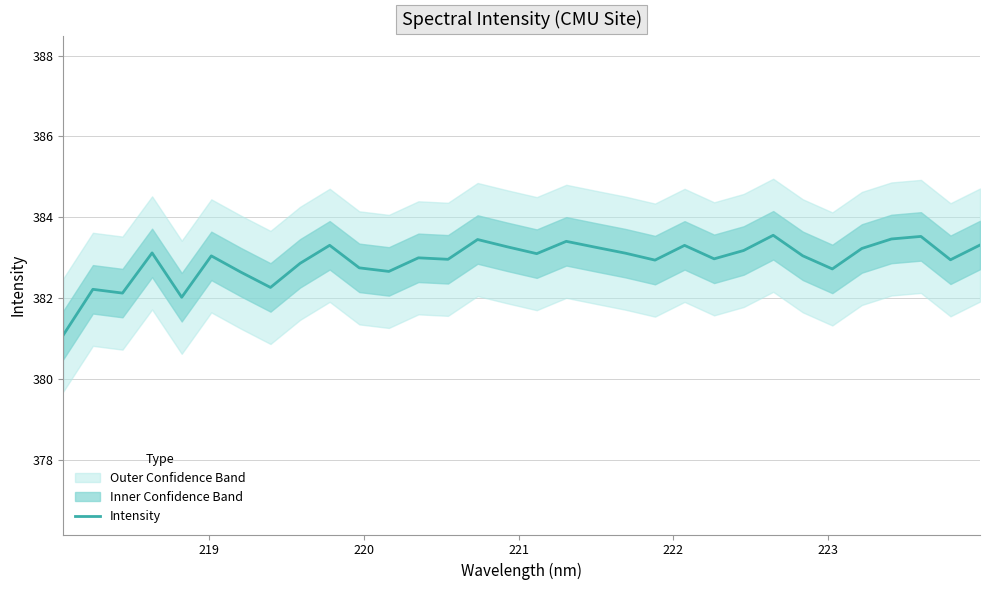

What is the maximum value for Intensity?

383.6